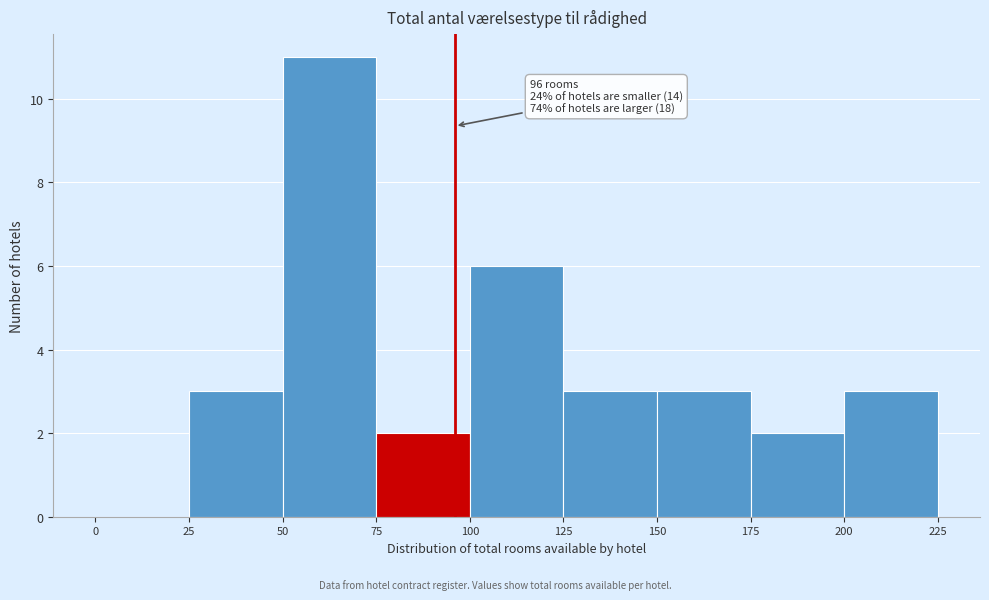

Over which range of the x-axis is the bar tallest?

50 to 75